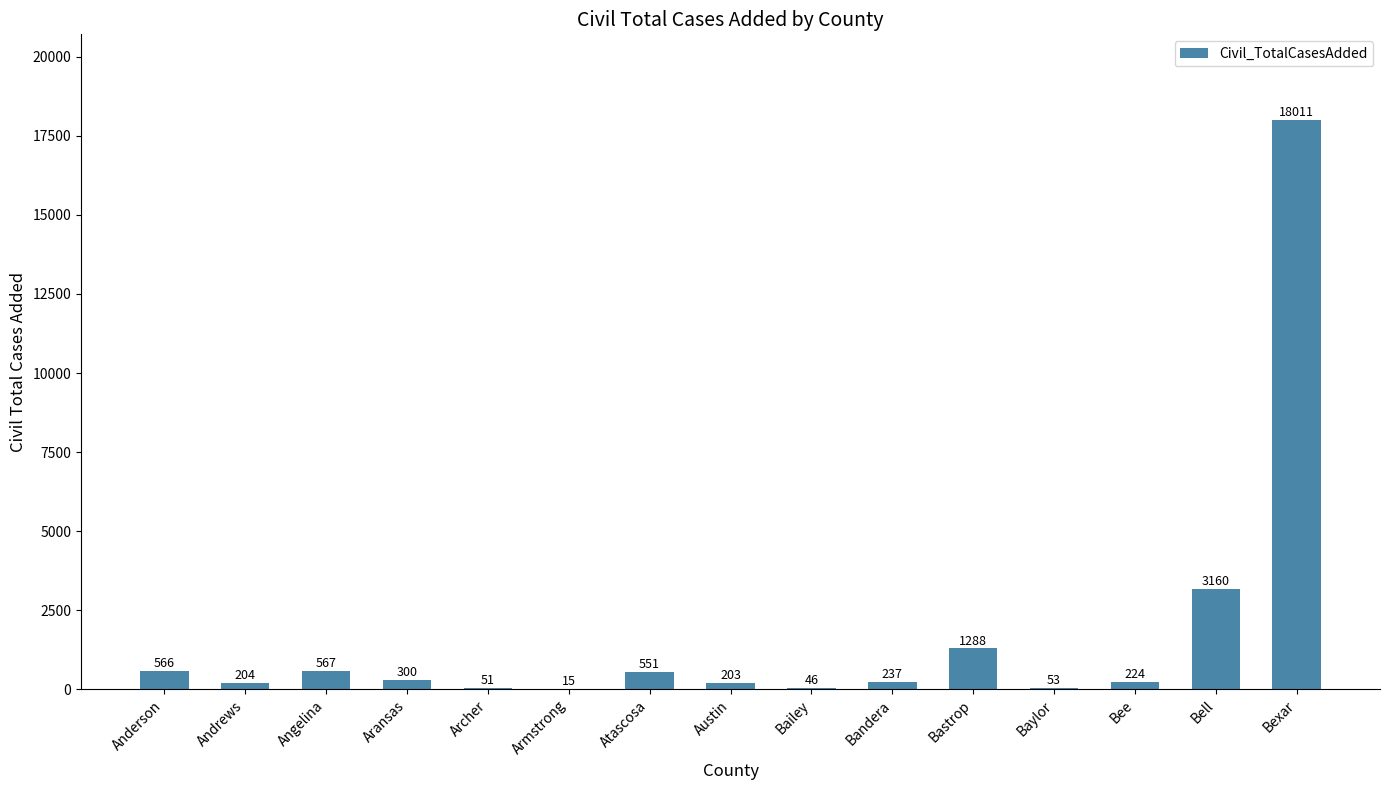

Reading left to right, list all the values displayed in this chart.

Anderson=566	Andrews=204	Angelina=567	Aransas=300	Archer=51	Armstrong=15	Atascosa=551	Austin=203	Bailey=46	Bandera=237	Bastrop=1288	Baylor=53	Bee=224	Bell=3160	Bexar=18011